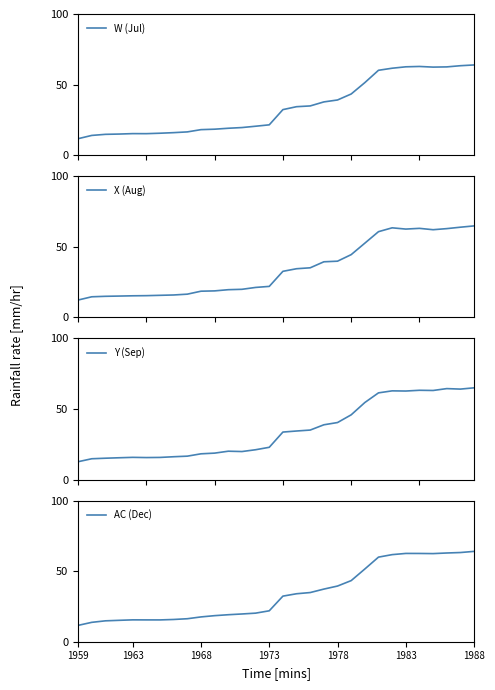

What is the maximum value for W (Jul)?

63.9